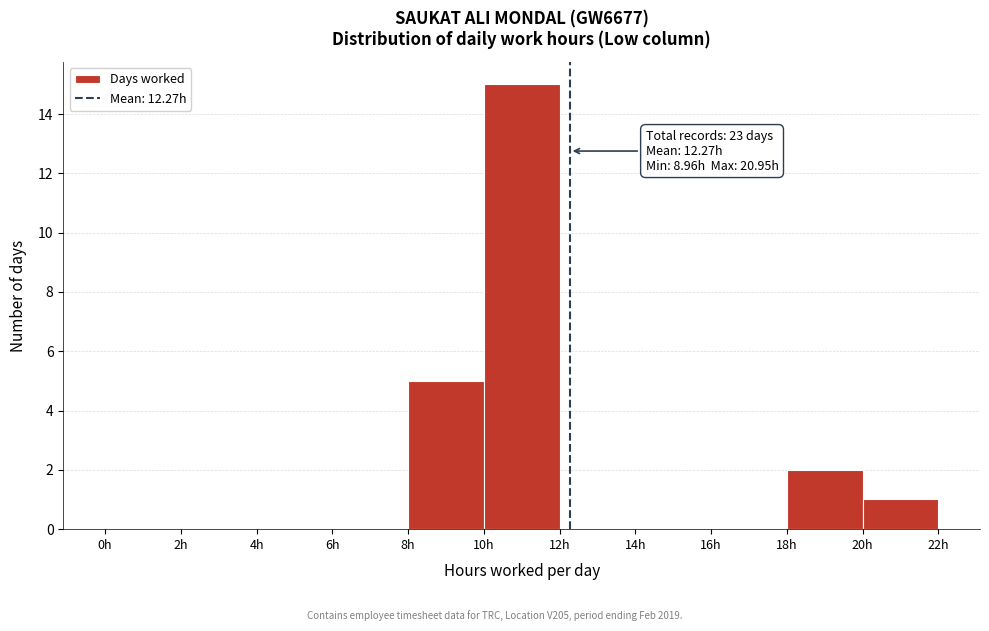

Over which range of the x-axis is the bar tallest?

10 to 12